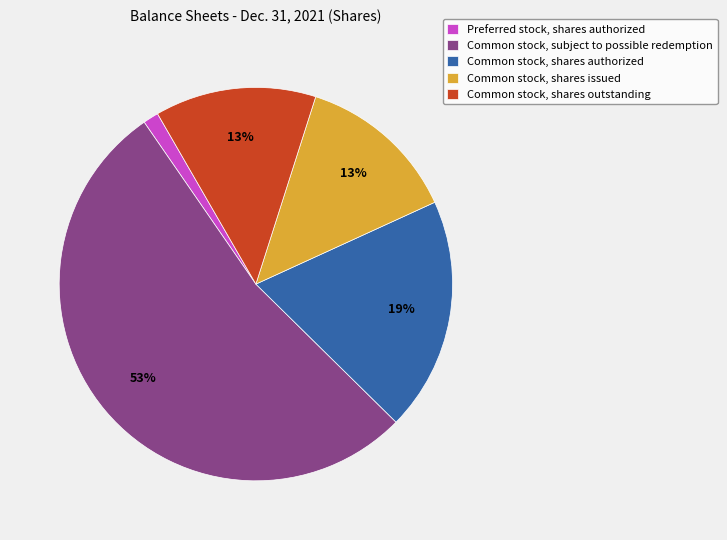

Which category accounts for the majority?

Common stock, subject to possible redemption